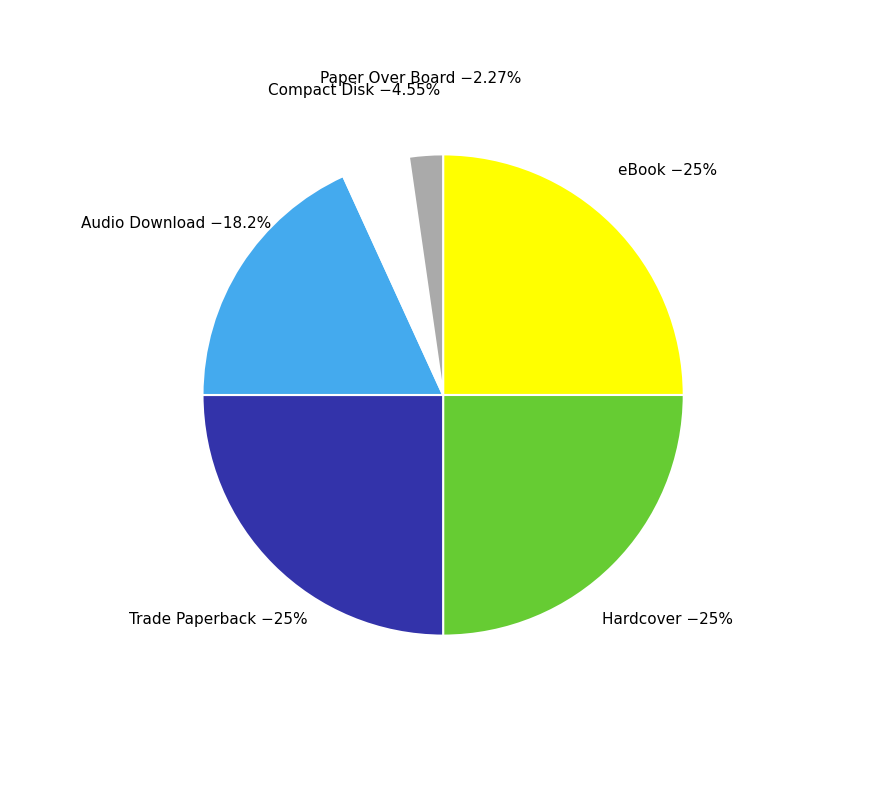

Is there any slice that represents more than half of the pie?

No